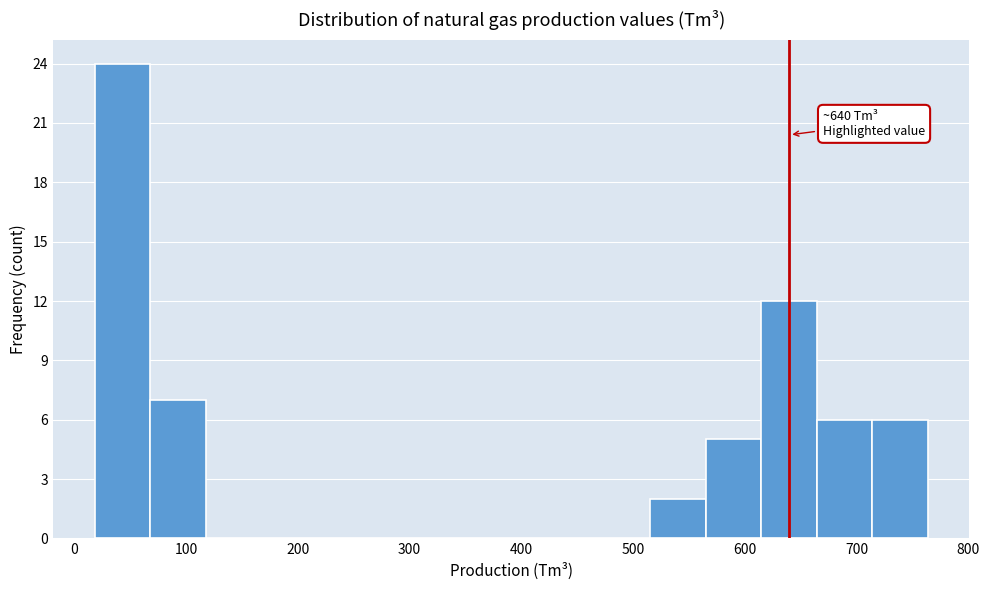

Over which range of the x-axis is the bar tallest?

20 to 70